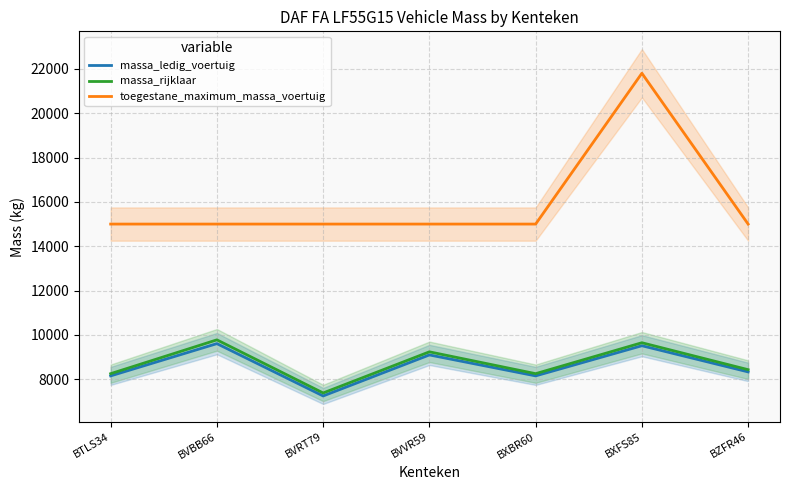

True or false: massa_ledig_voertuig has a value of 9100 at BVVR59.

True